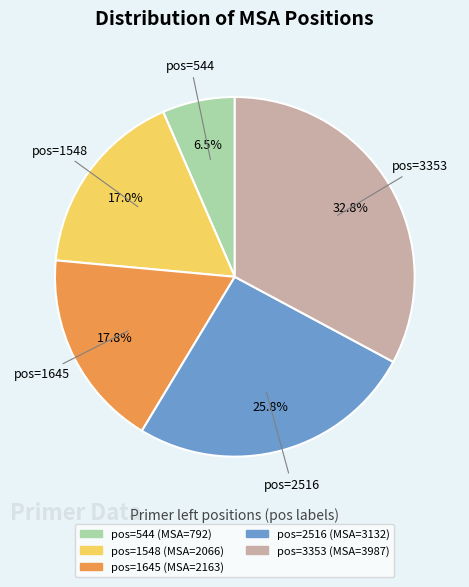

Is the sum of pos=2516 and pos=3353 greater than half?

Yes